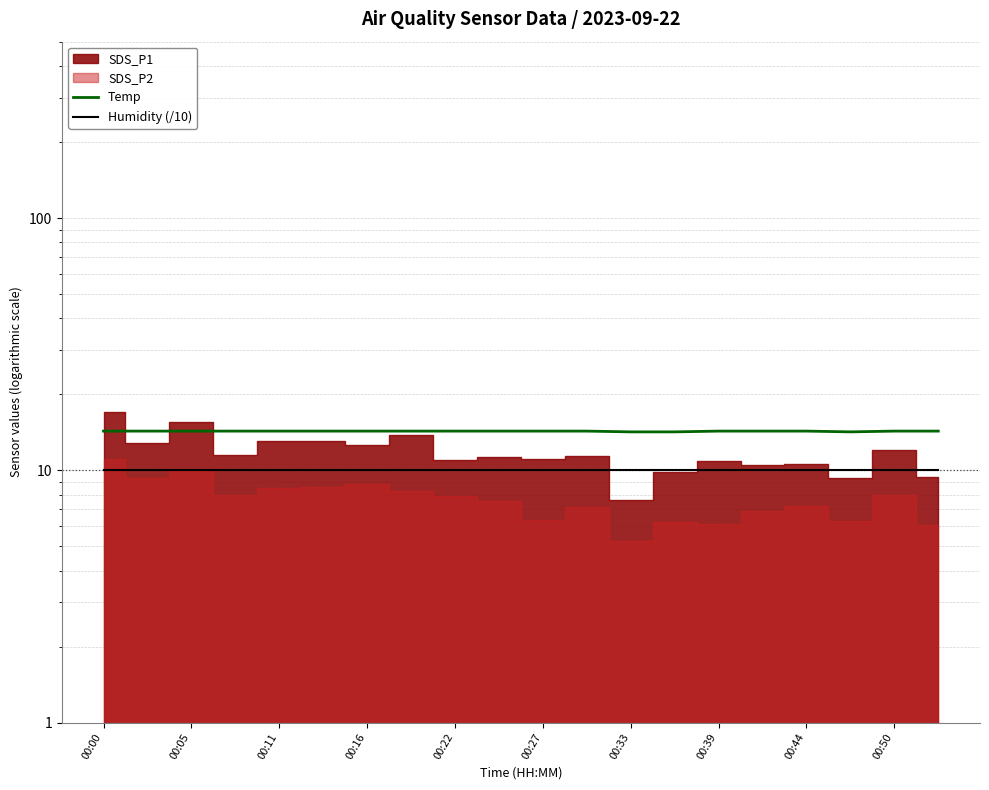

What is the approximate value of Humidity (/10) at 00:16?

10.0